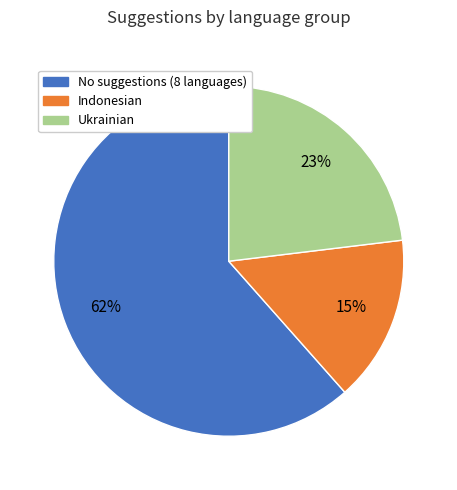

To the nearest percent, what is the average slice percentage?

33%